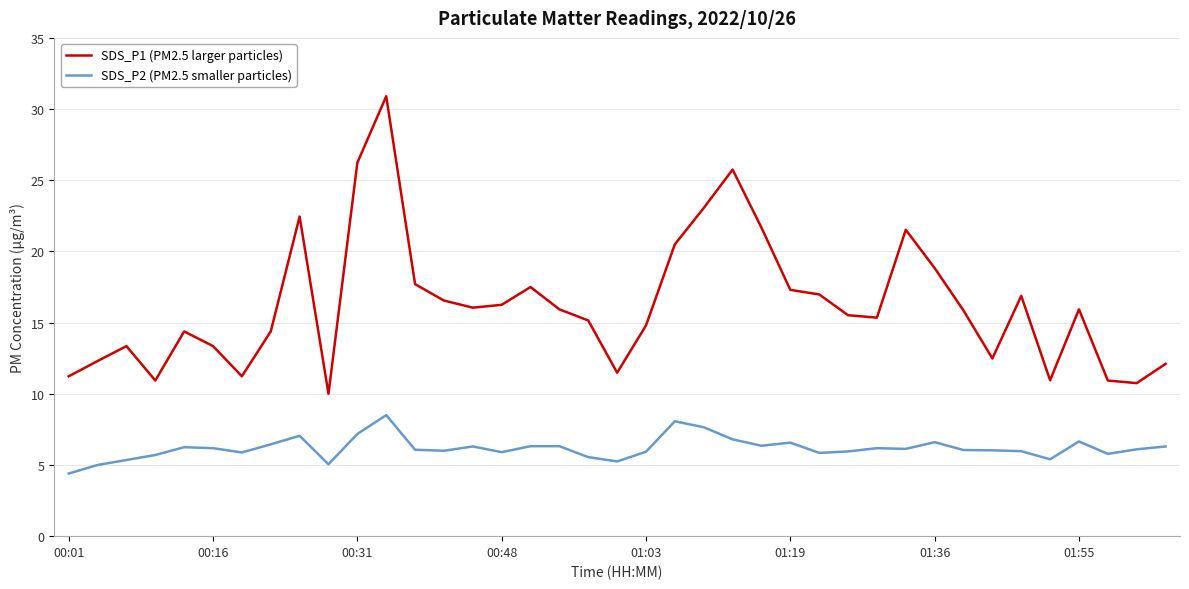

What is the greatest value displayed?

30.9